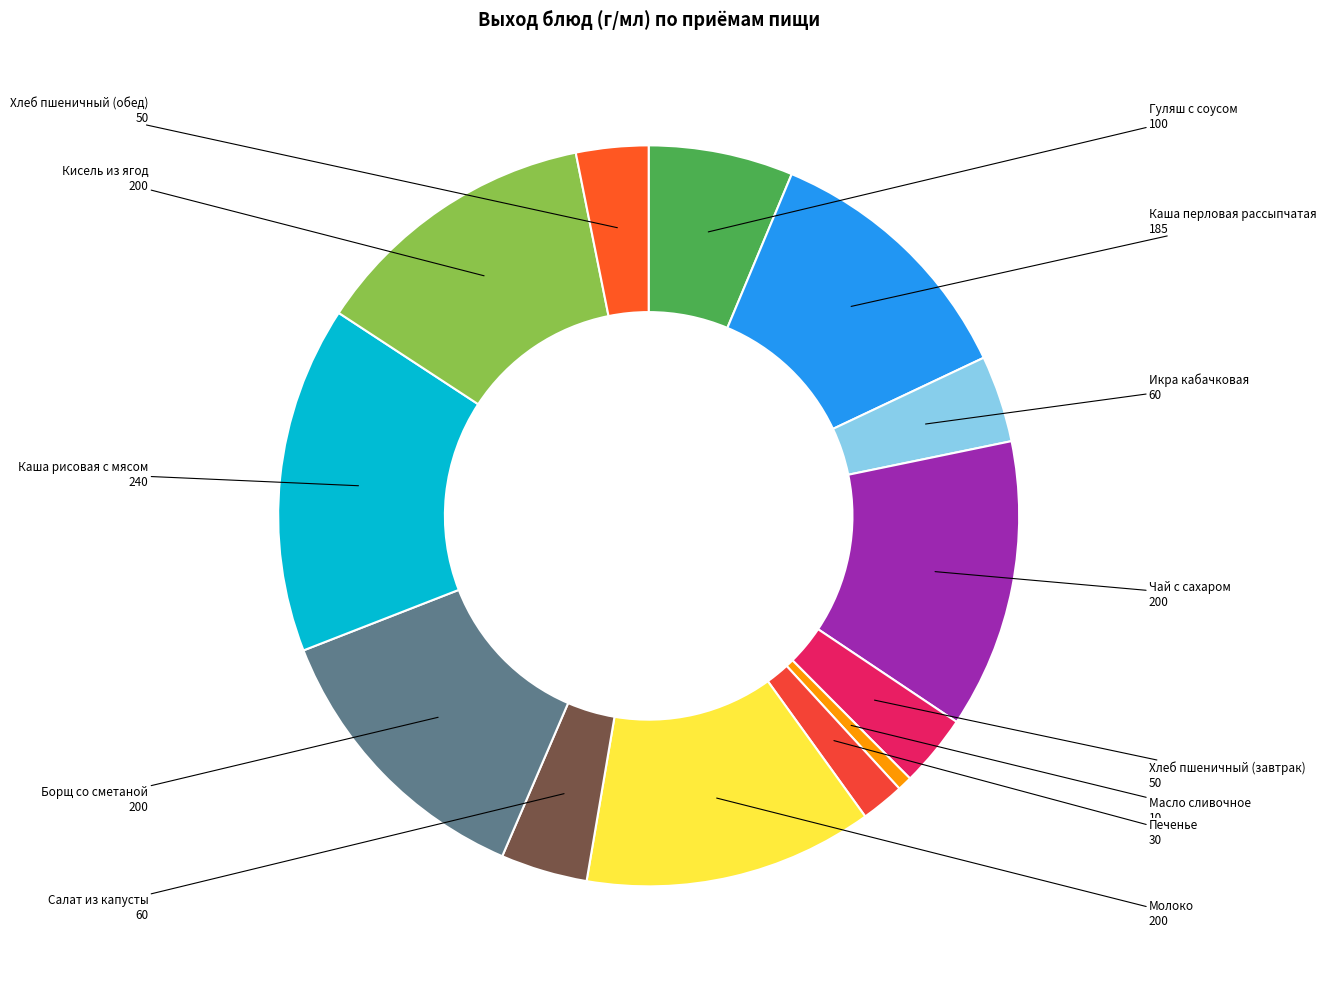

Does Салат из капусты represent more than half of the total?

No